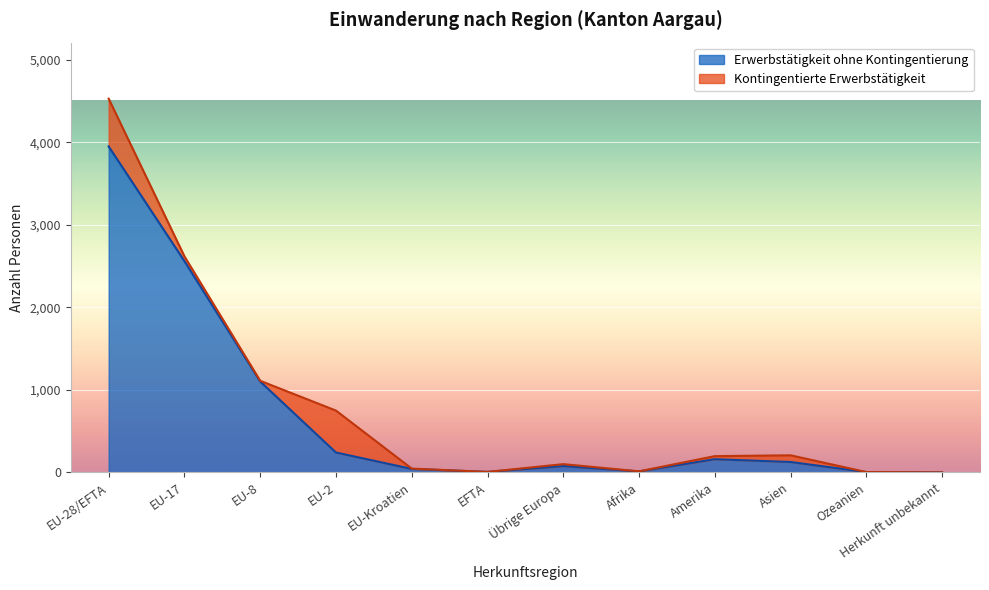

What is the maximum value for Erwerbstätigkeit ohne Kontingentierung?

3950